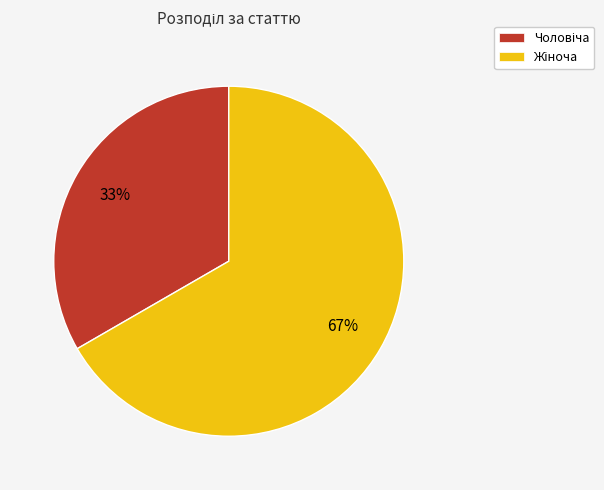

How many slices are in this pie chart?

2